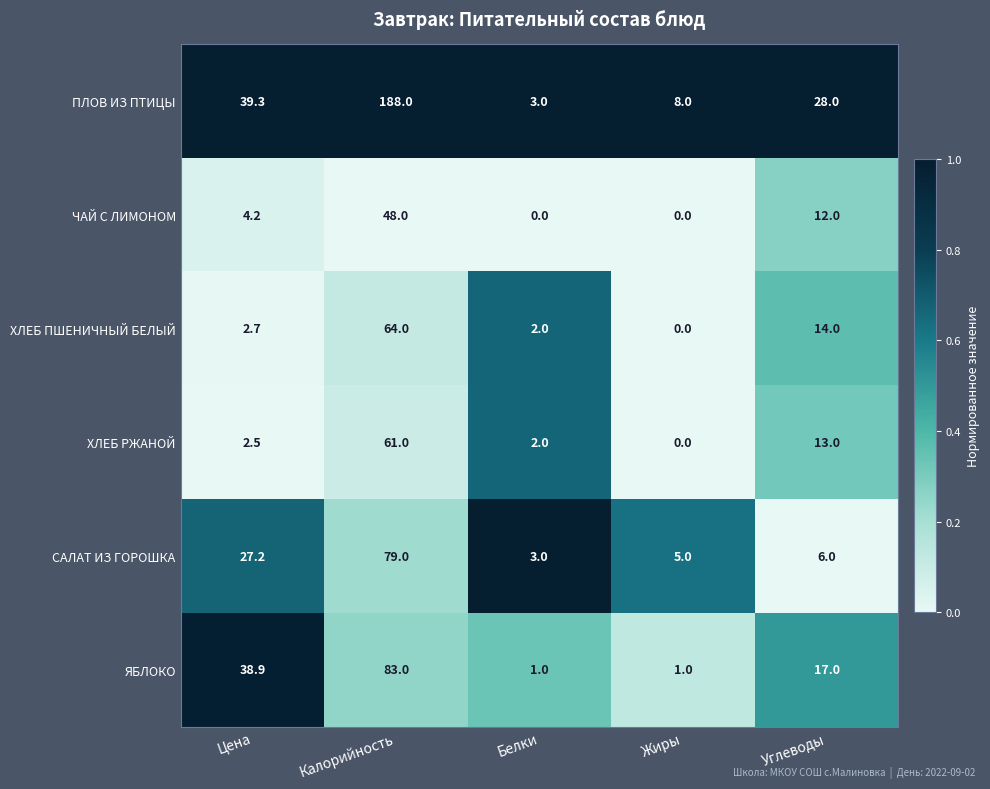

What is the approximate value of САЛАТ ИЗ ГОРОШКА at Углеводы?

6.0